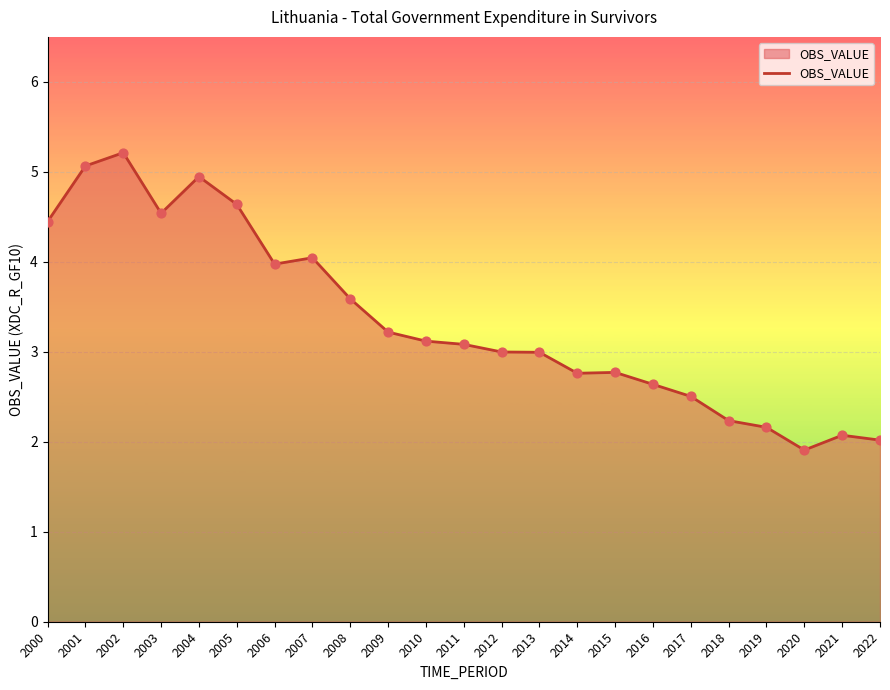

What is the change in value from 2002 to 2006?

-1.2